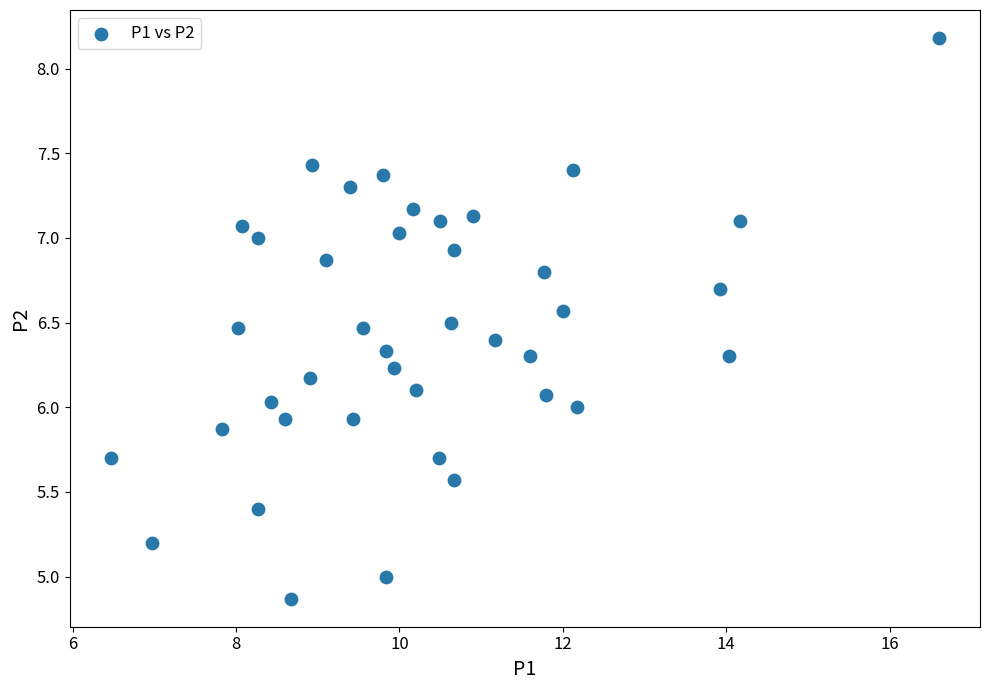

What is the range of X values (max minus min)?

10.1